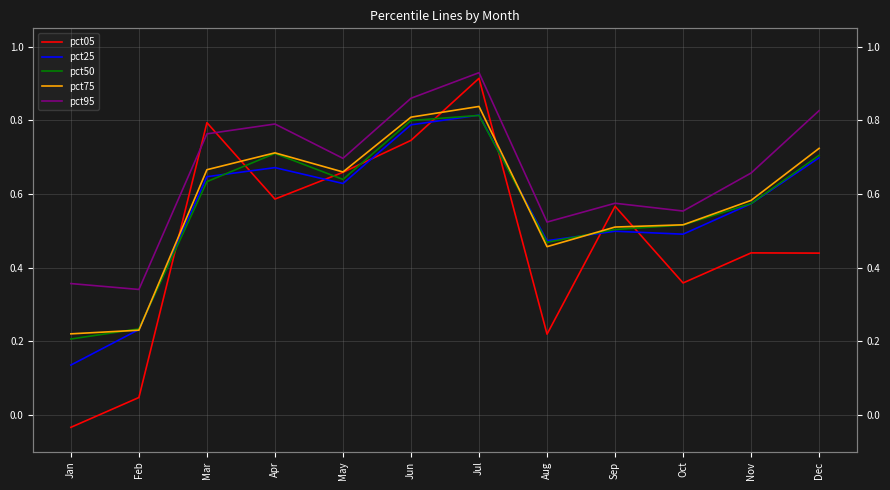

What is the average value of the pct25 series?

0.6